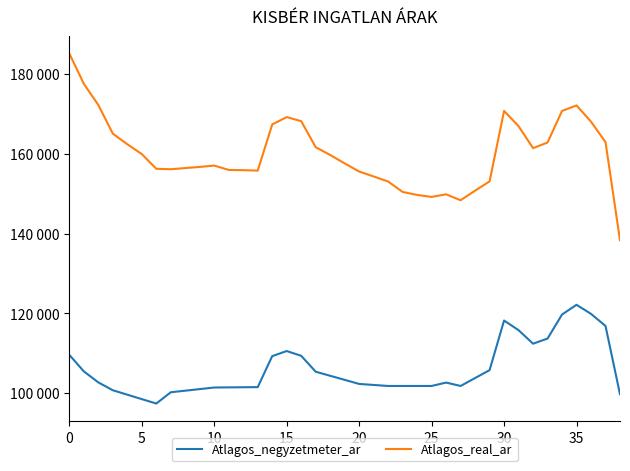

Reading left to right, extract all data points from this chart.

Atlagos_negyzetmeter_ar: 109575	105437	102679	100709	99598	98487	97377	100206	100603	101000	101397	101430	101463	101497	109266	110545	109346	105357	104336	103316	102295	102040	101785	101785	101785	101785	102636	101785	103771	105757	118190	115774	112384	113672	119699	122138	119859	116833	99701
Atlagos_real_ar: 185135	177534	172234	165051	162388	159928	156234	156131	156419	156706	157046	155951	155894	155784	167360	169202	168181	161652	159698	157592	155552	154315	153041	150434	149684	149188	149840	148353	150751	153083	170745	166927	161408	162835	170751	172121	168053	162933	138300